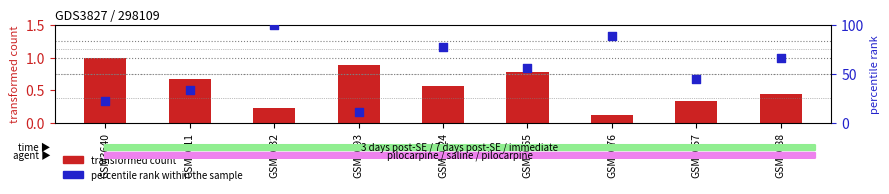

At how many categories does at least one series exceed 21?

8